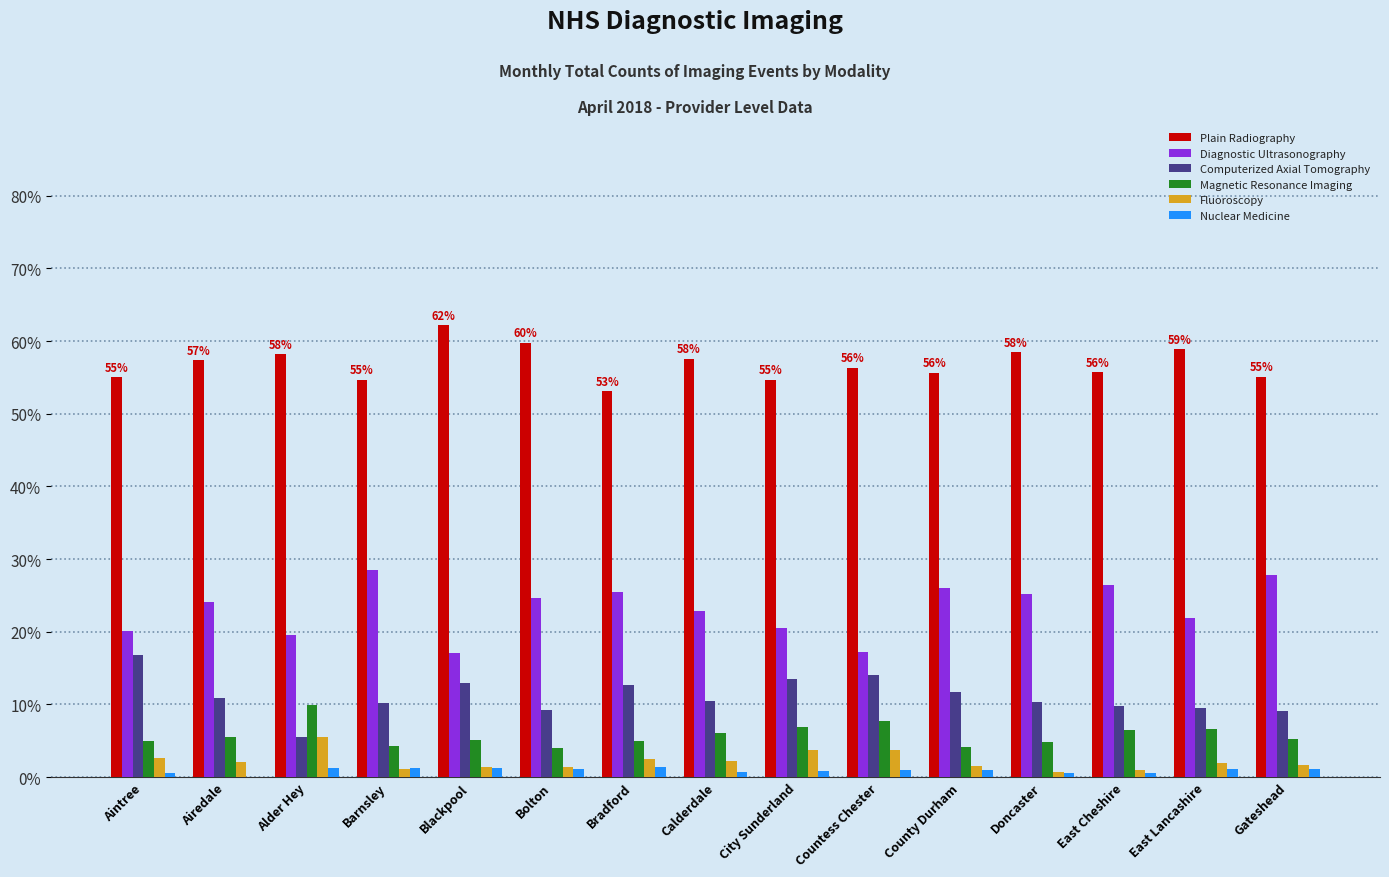

Which series has the largest total across all categories?

Plain Radiography